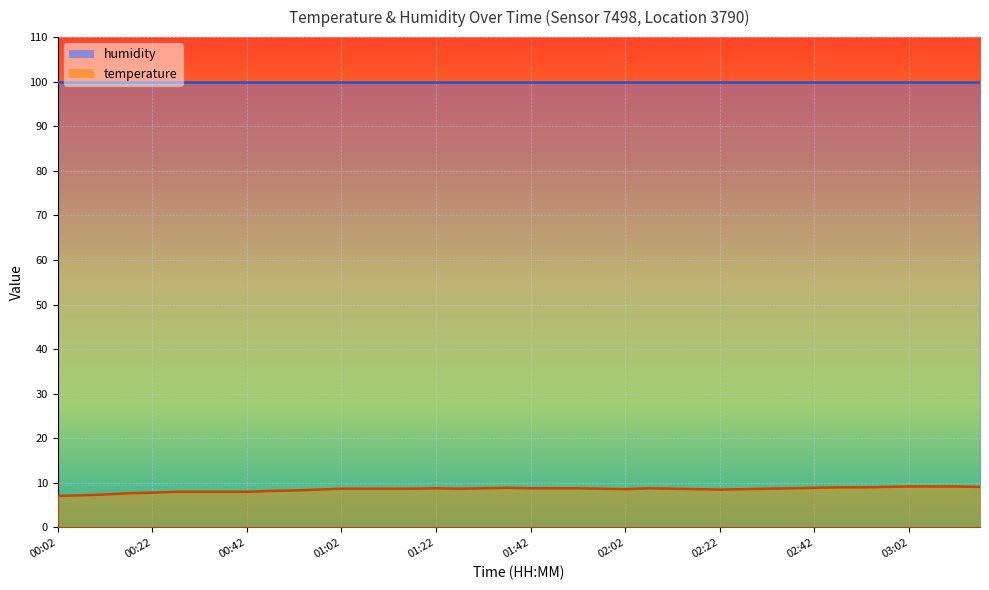

What is the sum of all values?

341.3